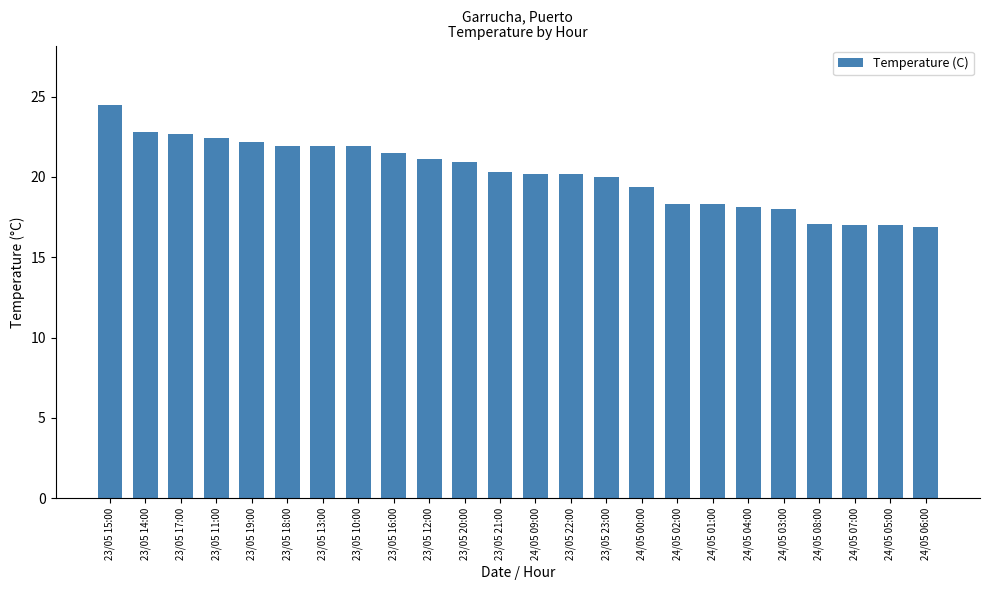

What is the difference between the maximum and minimum values?

7.6